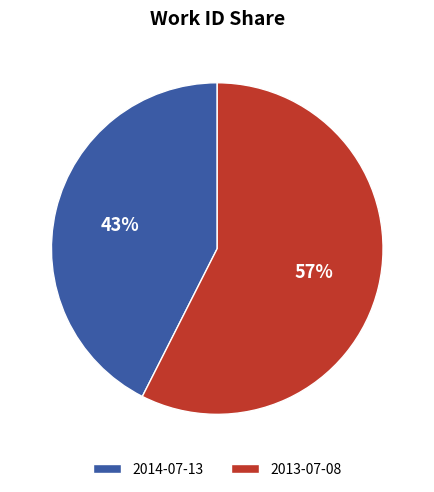

Which slice is the largest?

2013-07-08